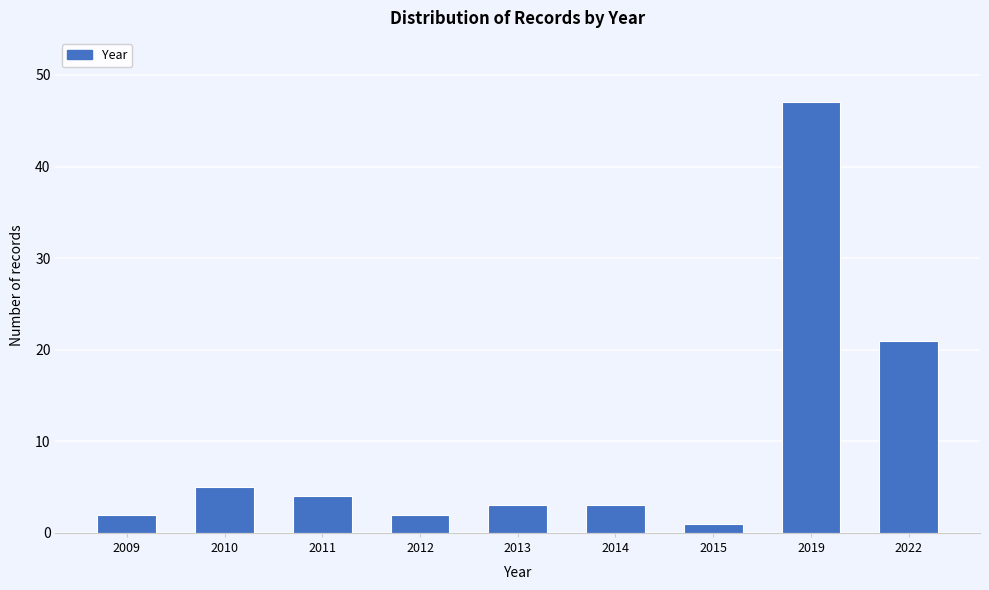

Reading left to right, what are all the values shown in this chart?

2009=2	2010=5	2011=4	2012=2	2013=3	2014=3	2015=1	2019=47	2022=21